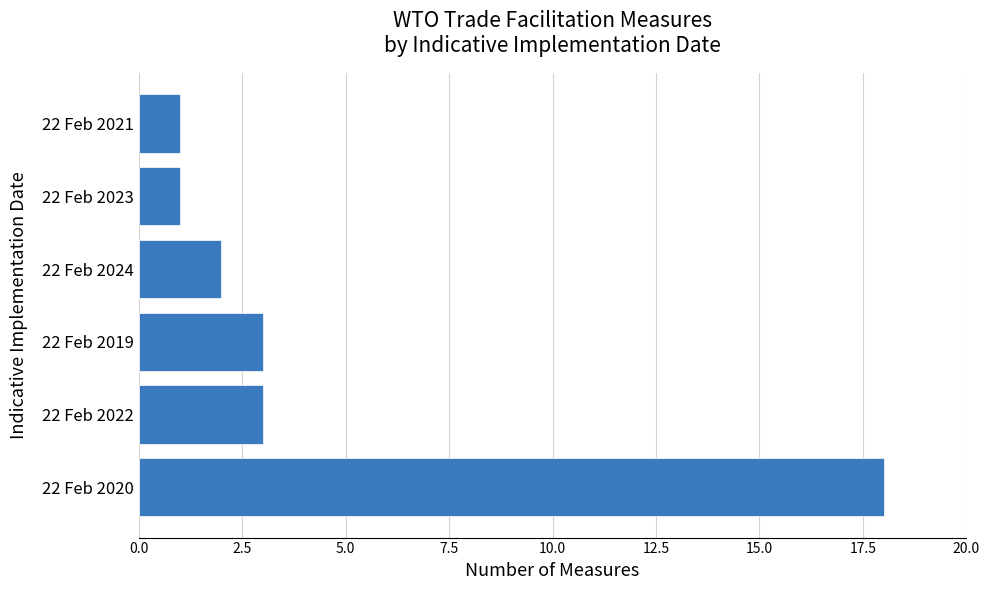

Is it true that the value at 22 Feb 2021 is 0?

False